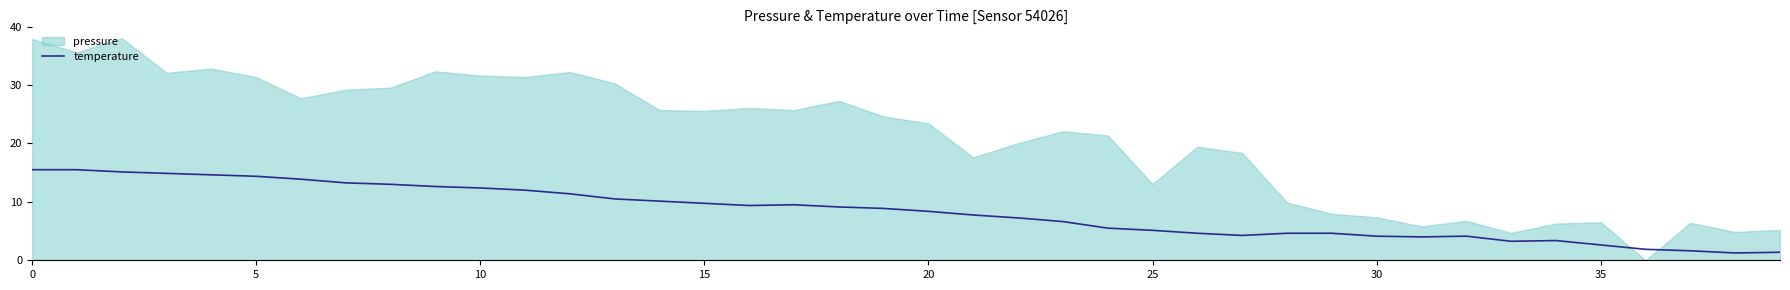

How many data points are less than 8?

19